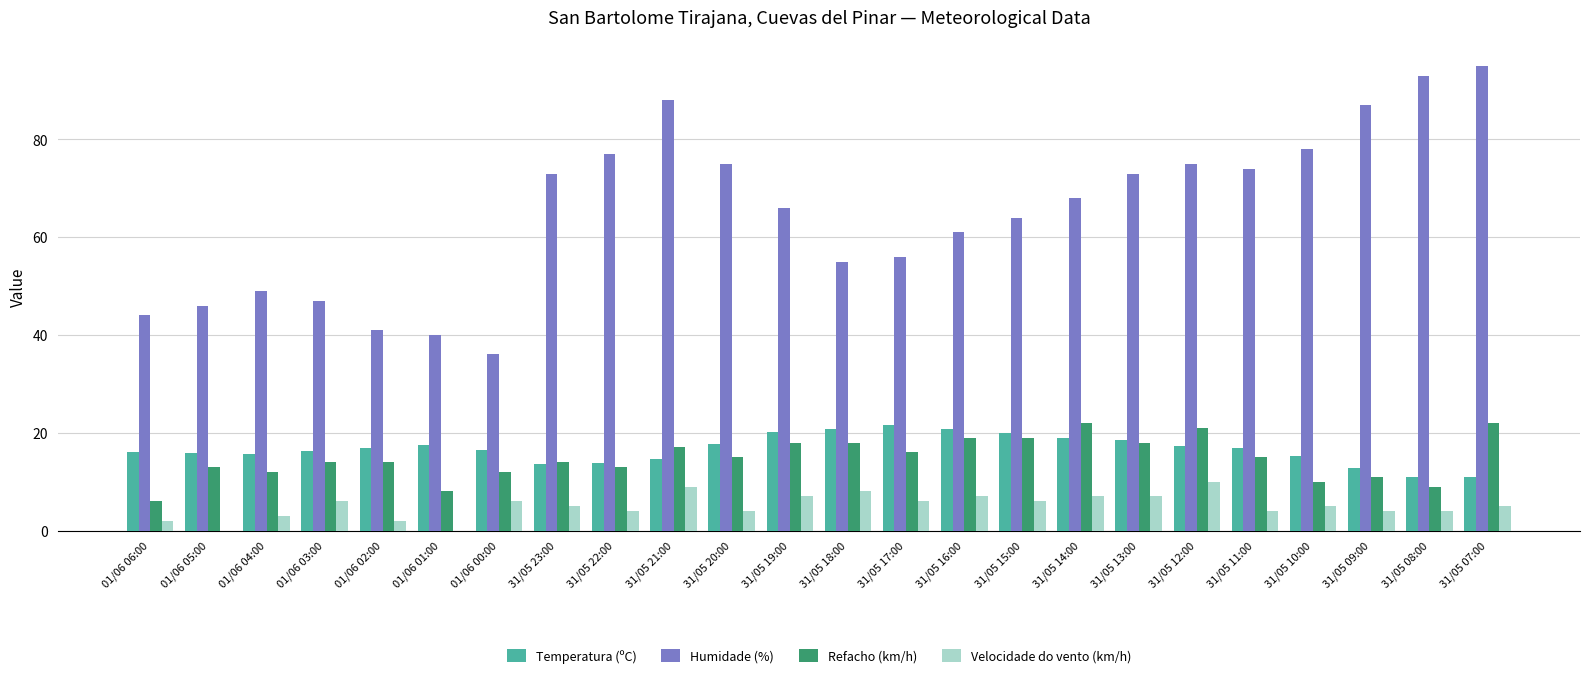

What is the maximum value shown in the chart?

95.0